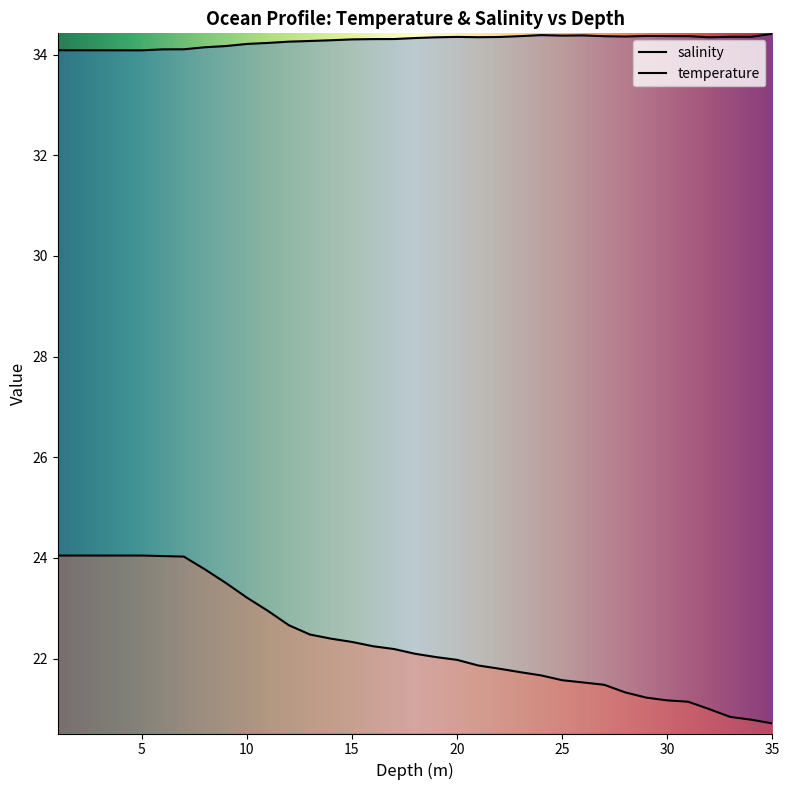

What is the label of the 12th point from the right?

24.0